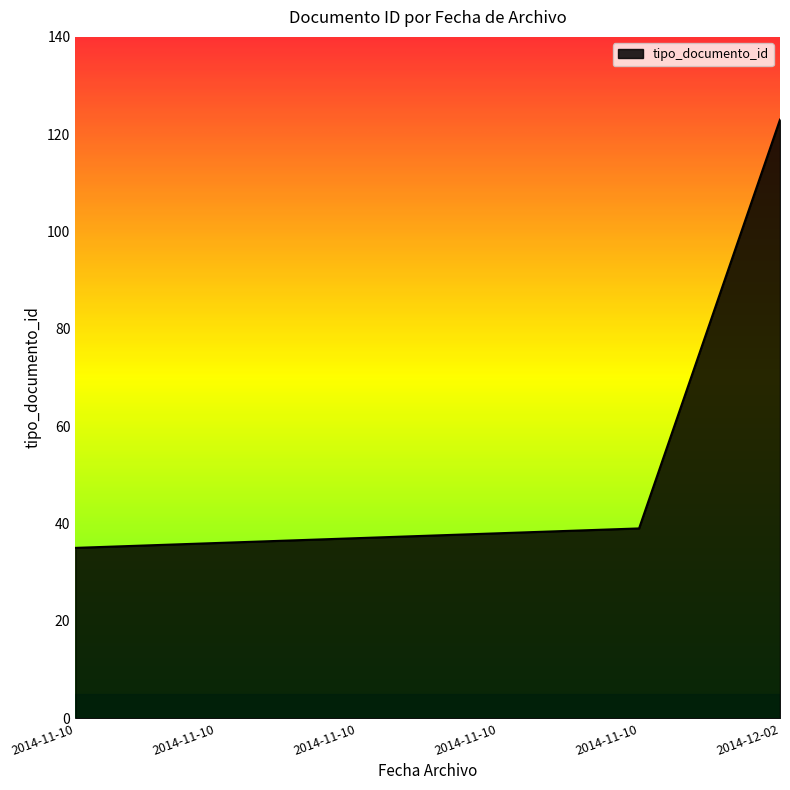

What is the minimum value shown in the chart?

35